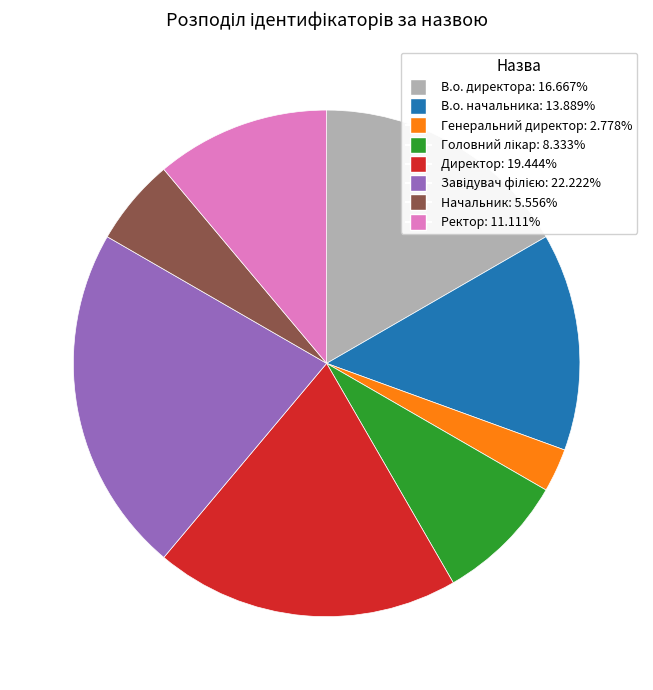

True or false: В.о. начальника accounts for 14% of the total.

True